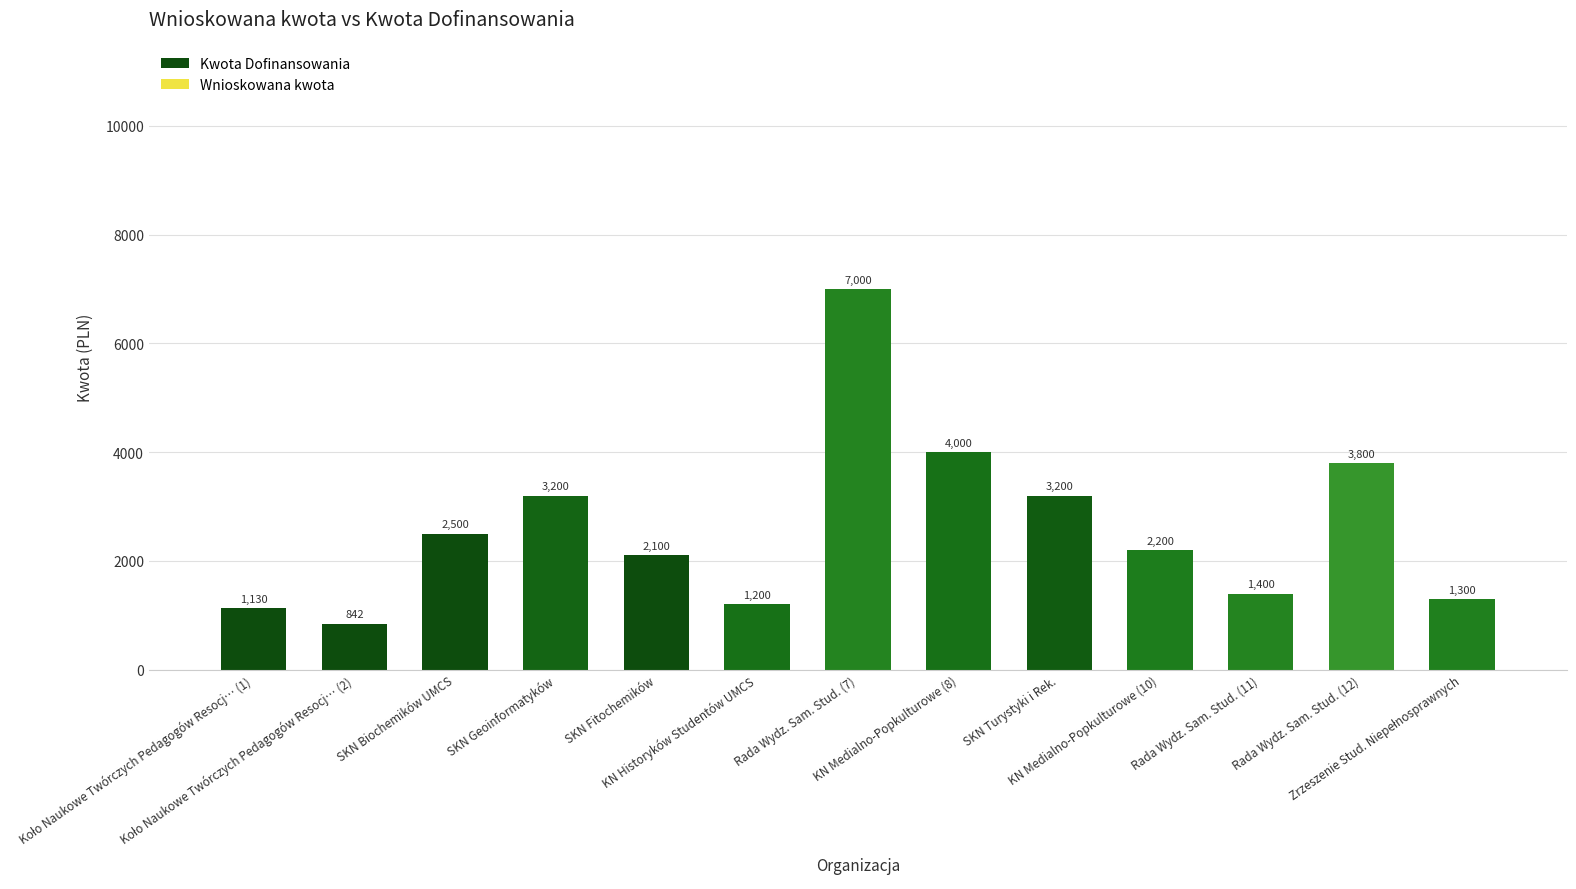

What is the difference between the maximum and minimum values?

6158